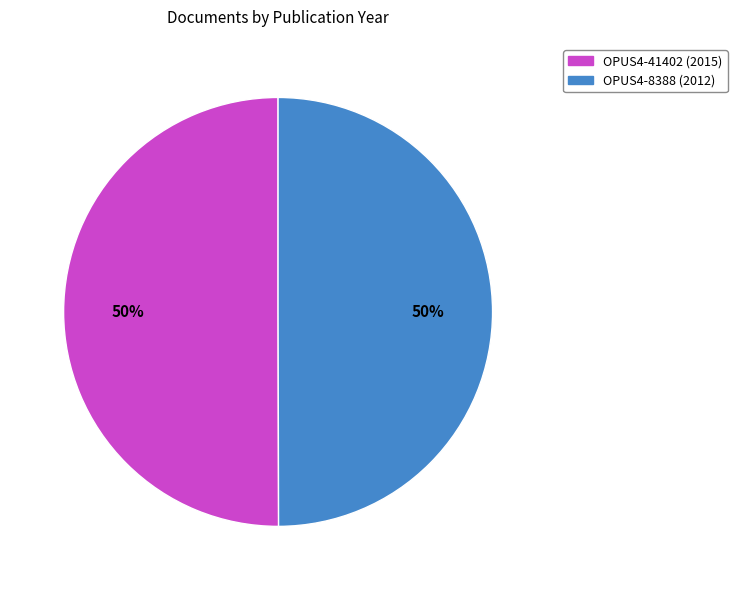

Count the number of slices in the pie.

2